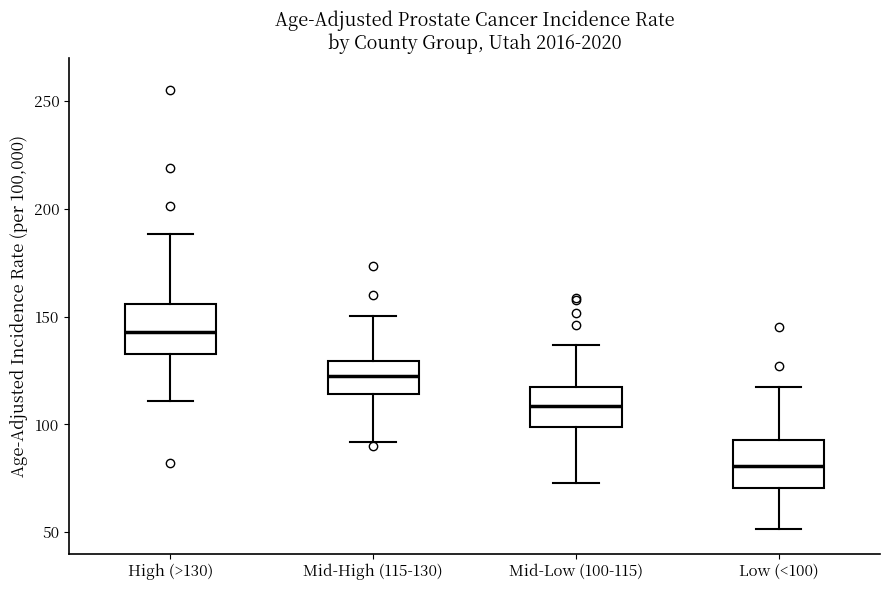

Reading left to right, read every box against the y-axis: the position of its median line, the range the box covers, and the ends of its whiskers. The values are not printed on the chart, so give them approximately, as read against the axis.

High (>130): median 145, box 135 to 155, whiskers 110 to 190
Mid-High (115-130): median 120, box 115 to 130, whiskers 90 to 150
Mid-Low (100-115): median 110, box 100 to 120, whiskers 75 to 135
Low (<100): median 80, box 70 to 95, whiskers 50 to 115